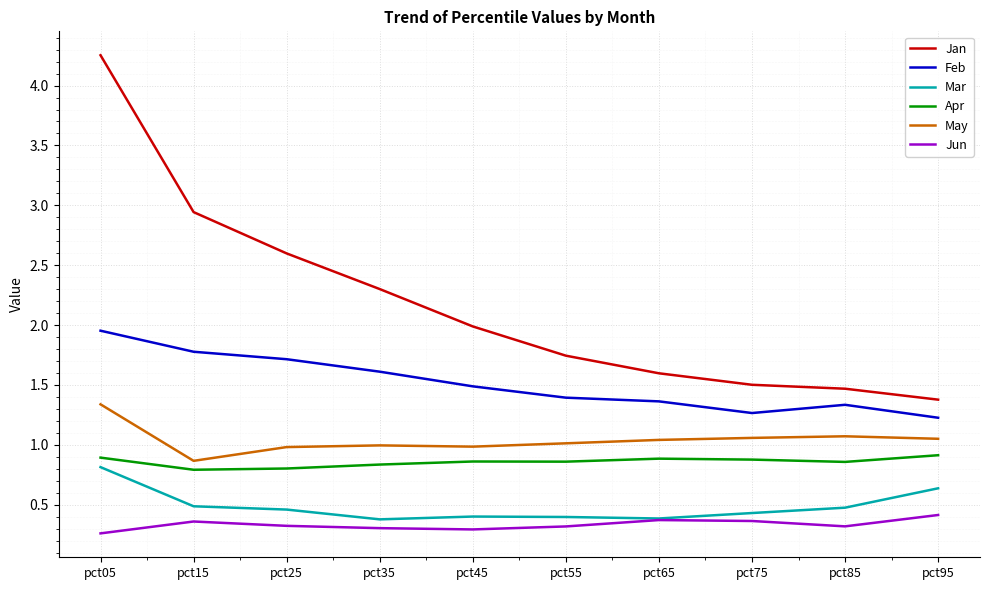

How many Jun values are between 0 and 1?

10